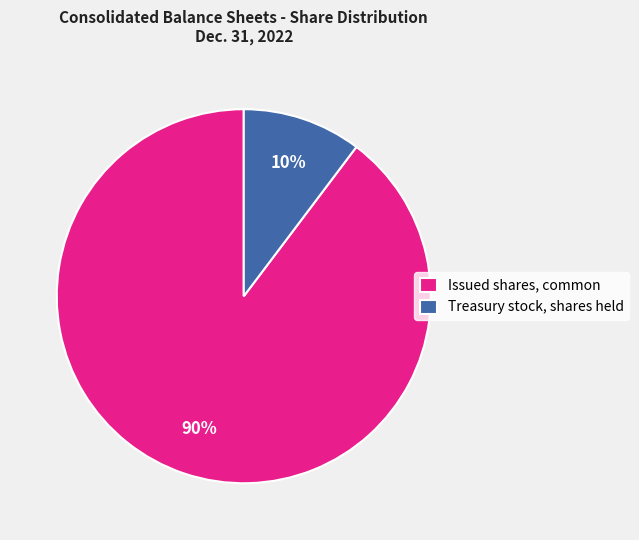

Is the sum of Treasury stock, shares held and Issued shares, common greater than half?

Yes